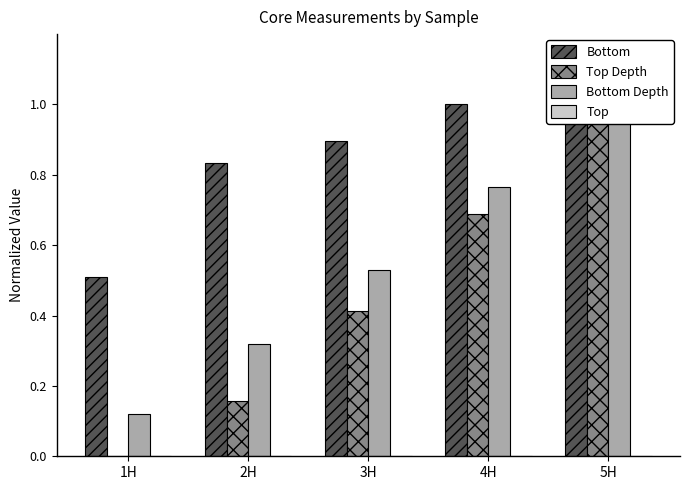

Rank the categories by Top Depth value from highest to lowest.

5H, 4H, 3H, 2H, 1H